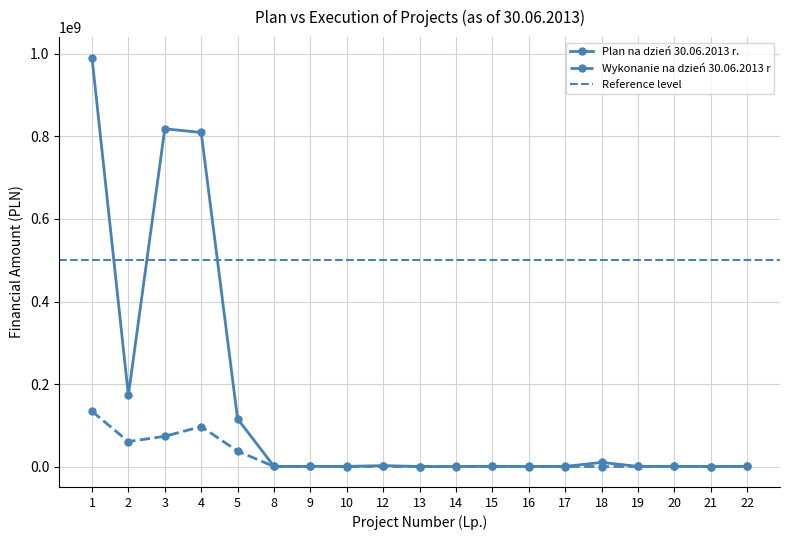

What is the total value across all series at 18?

9969744